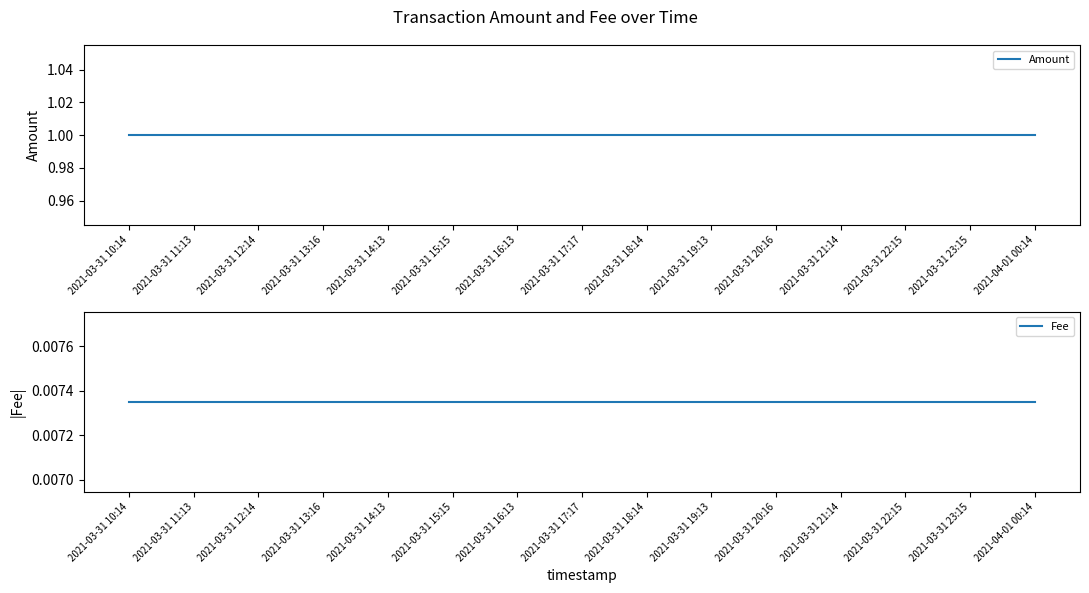

Reading right to left, transcribe all the data shown in this chart.

Amount: 2021-04-01 00:14=1.0	2021-03-31 23:15=1.0	2021-03-31 22:15=1.0	2021-03-31 21:14=1.0	2021-03-31 20:16=1.0	2021-03-31 19:13=1.0	2021-03-31 18:14=1.0	2021-03-31 17:17=1.0	2021-03-31 16:13=1.0	2021-03-31 15:15=1.0	2021-03-31 14:13=1.0	2021-03-31 13:16=1.0	2021-03-31 12:14=1.0	2021-03-31 11:13=1.0	2021-03-31 10:14=1.0
Fee: 2021-04-01 00:14=0.0	2021-03-31 23:15=0.0	2021-03-31 22:15=0.0	2021-03-31 21:14=0.0	2021-03-31 20:16=0.0	2021-03-31 19:13=0.0	2021-03-31 18:14=0.0	2021-03-31 17:17=0.0	2021-03-31 16:13=0.0	2021-03-31 15:15=0.0	2021-03-31 14:13=0.0	2021-03-31 13:16=0.0	2021-03-31 12:14=0.0	2021-03-31 11:13=0.0	2021-03-31 10:14=0.0